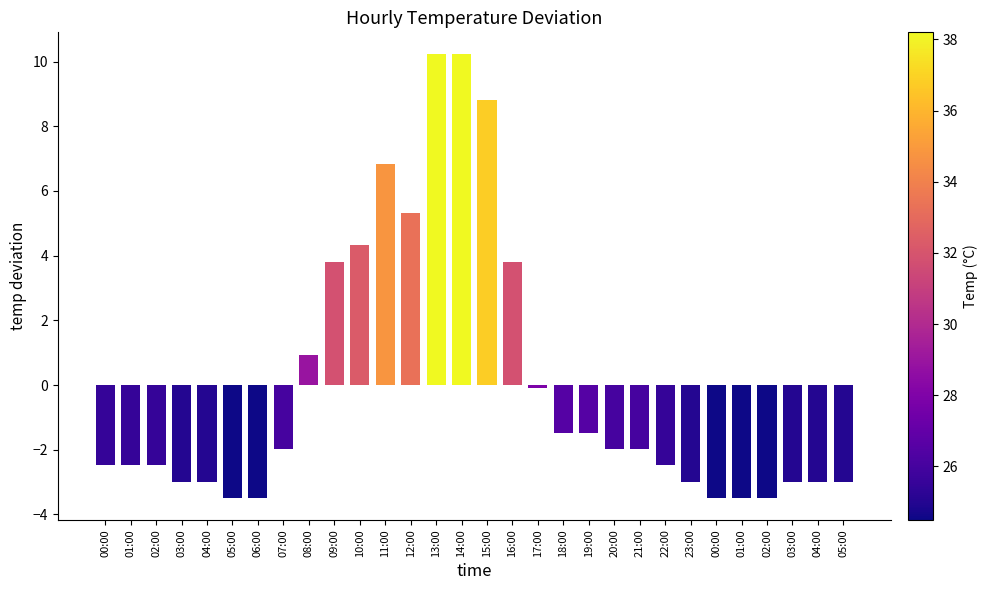

Are the bars grouped side by side (vs. stacked)?

No